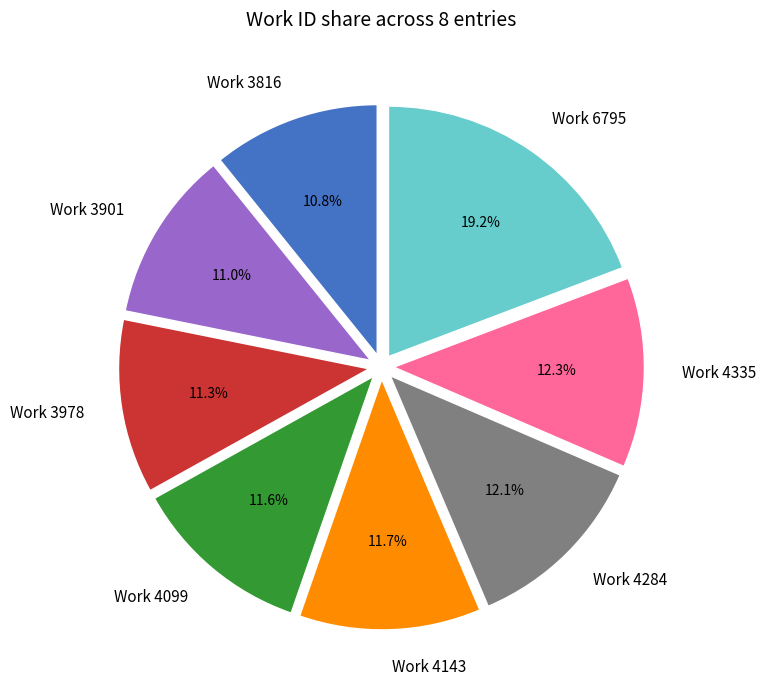

To the nearest percent, what portion does Work 3816 represent?

11%